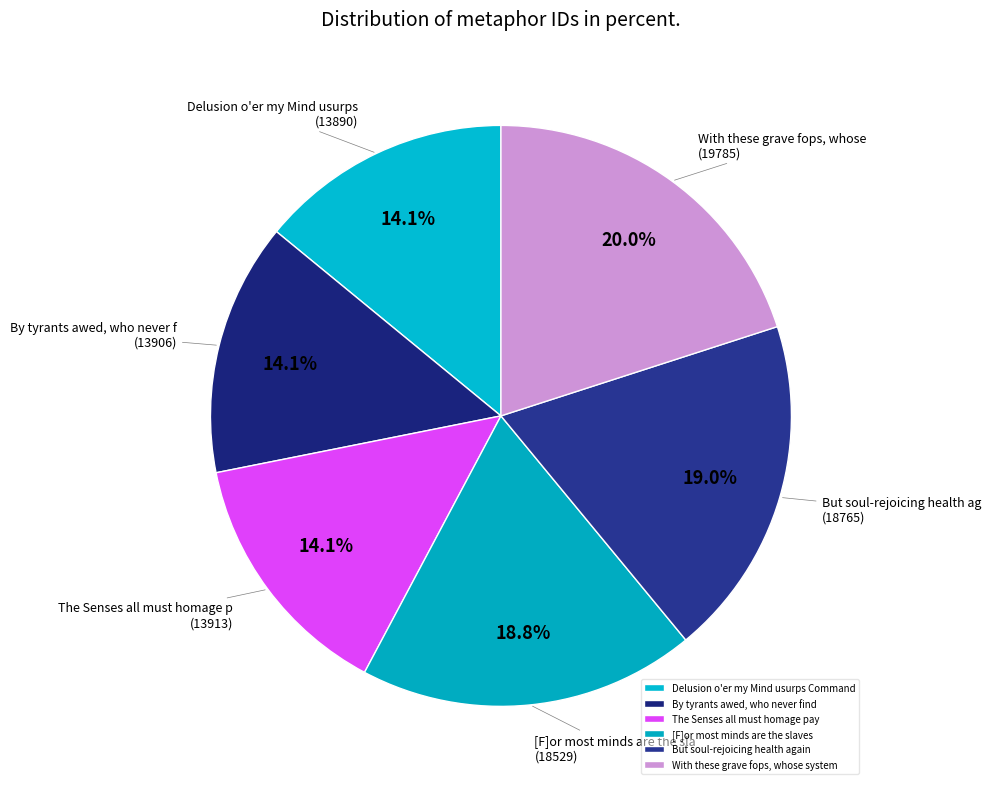

The By tyrants awed, who never find slice represents 20% of the pie. True or false?

False